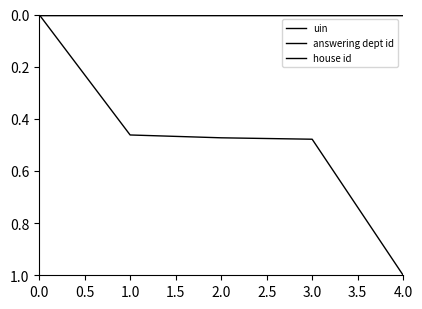

Which series has the largest range (max minus min)?

uin